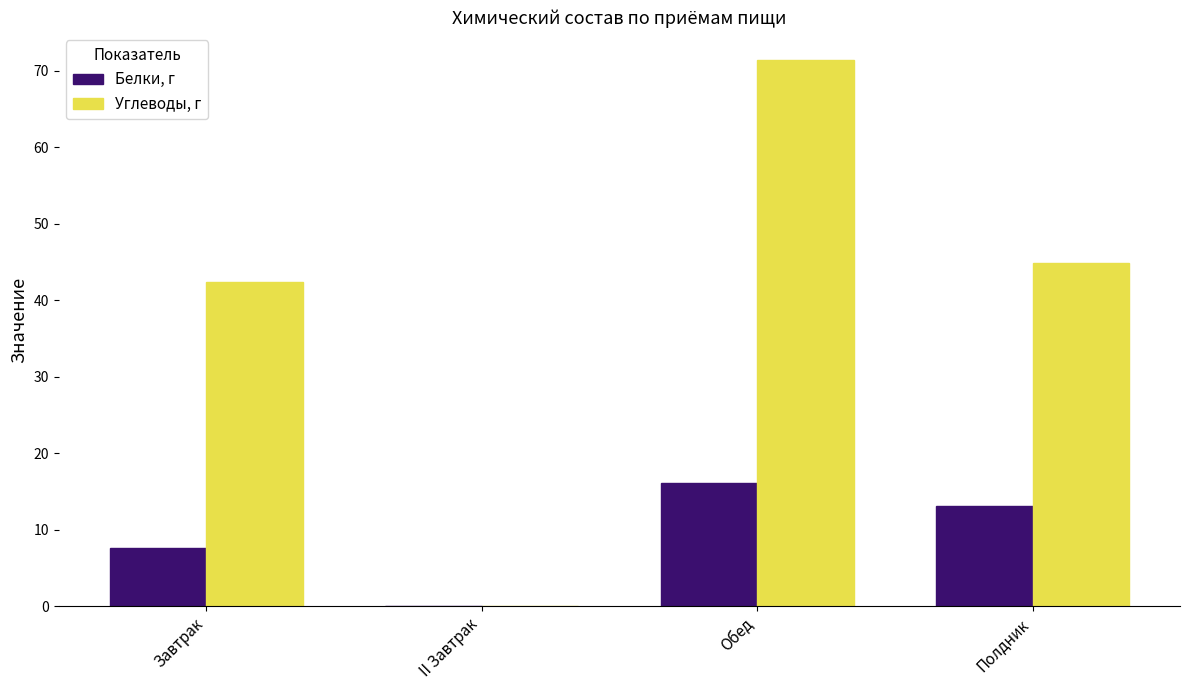

Does the chart contain stacked bars?

No